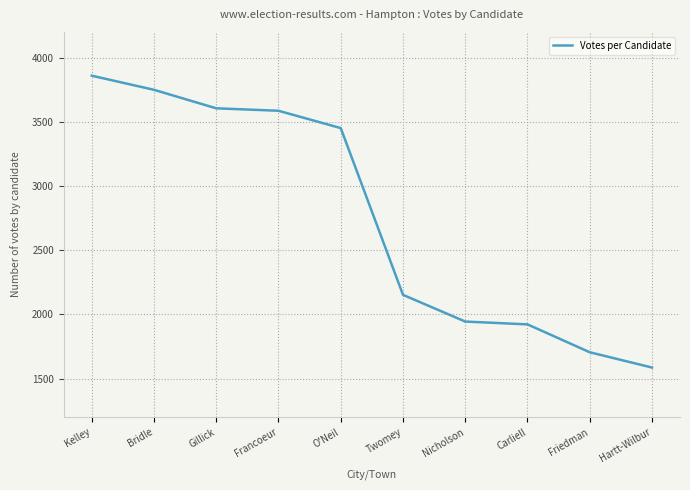

What value does the data have at Friedman, to the nearest 10?

1710